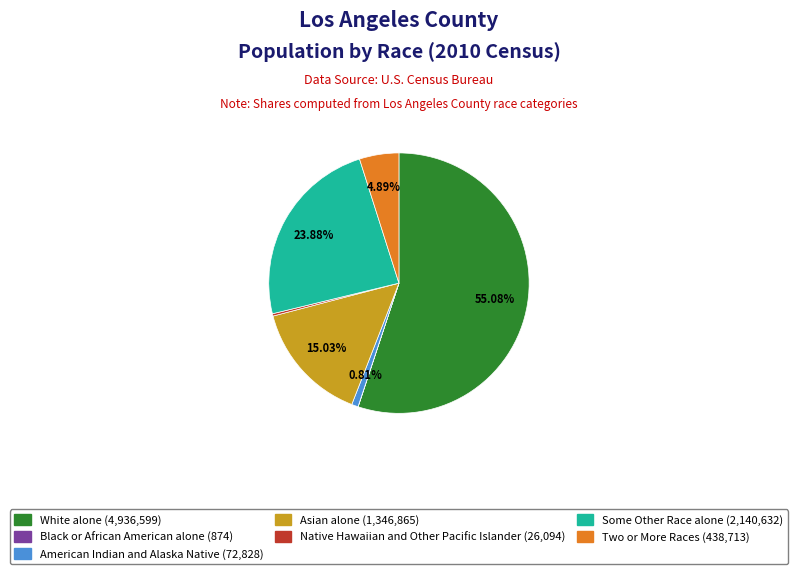

The Asian alone slice represents 15% of the pie. True or false?

True